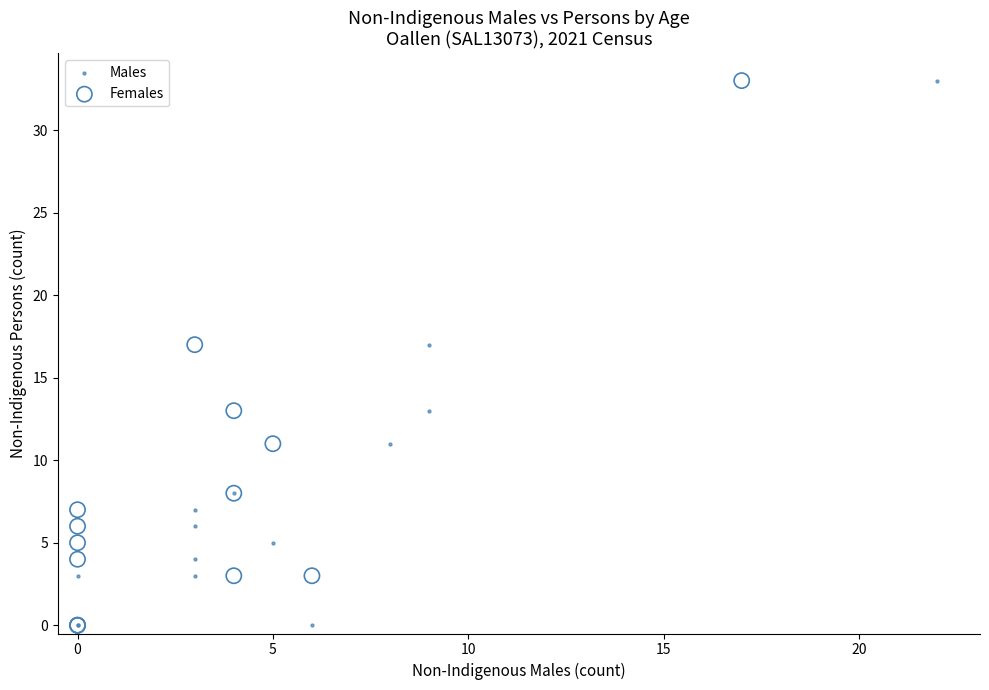

What are all the series names shown in the legend?

Males, Females